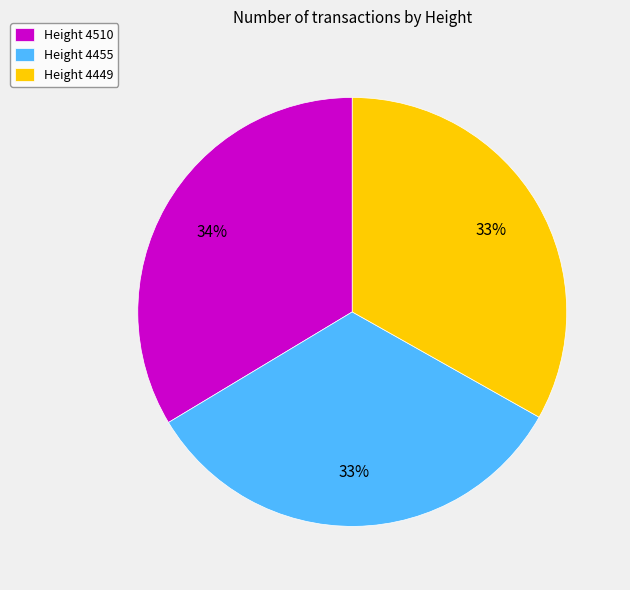

True or false: Height 4455 accounts for 40% of the total.

False